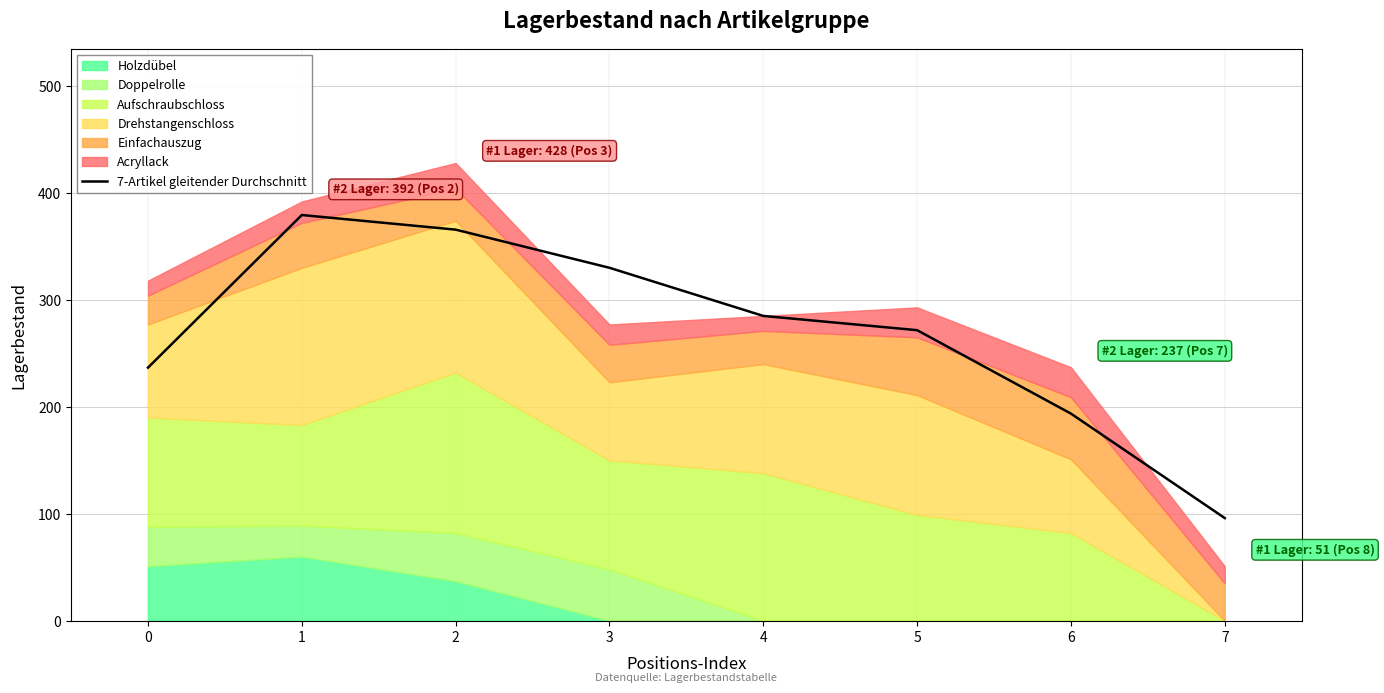

What is the value of the 6th point from the left?

271.7